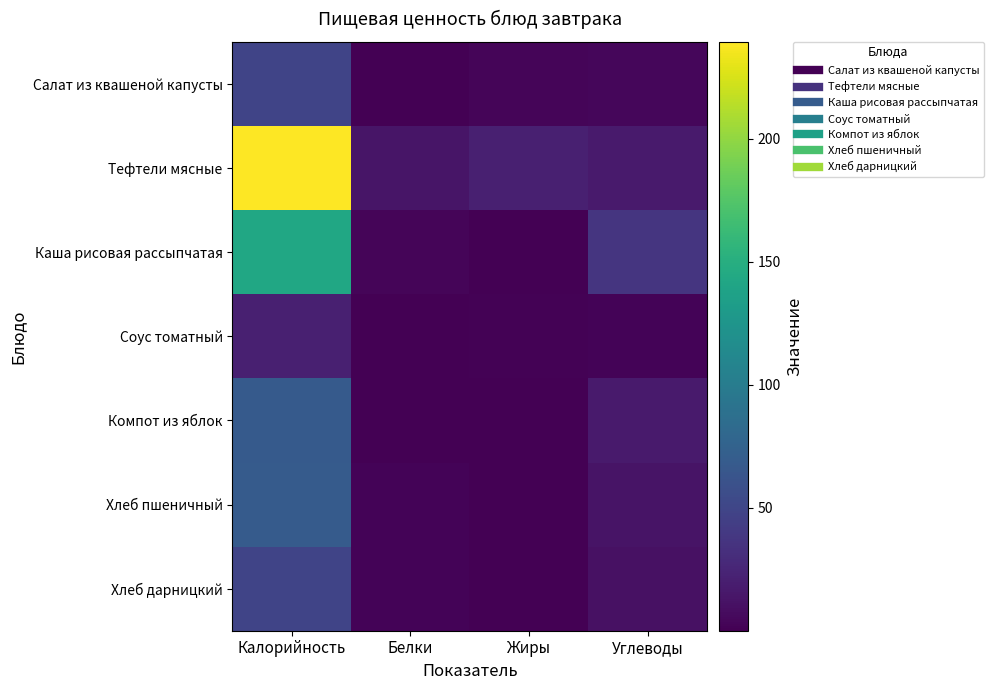

Reading left to right, transcribe all the data shown in this chart.

Салат из квашеной капусты: Калорийность=49.5	Белки=0.9	Жиры=3.0	Углеводы=4.6
Тефтели мясные: Калорийность=239.4	Белки=13.7	Жиры=21.4	Углеводы=17.6
Каша рисовая рассыпчатая: Калорийность=142.5	Белки=3.5	Жиры=0.9	Углеводы=36.7
Соус томатный: Калорийность=21.0	Белки=0.4	Жиры=1.3	Углеводы=2.0
Компот из яблок: Калорийность=68.0	Белки=0.2	Жиры=0.1	Углеводы=17.2
Хлеб пшеничный: Калорийность=69.0	Белки=2.0	Жиры=1.0	Углеводы=13.0
Хлеб дарницкий: Калорийность=49.2	Белки=2.0	Жиры=0.4	Углеводы=10.4